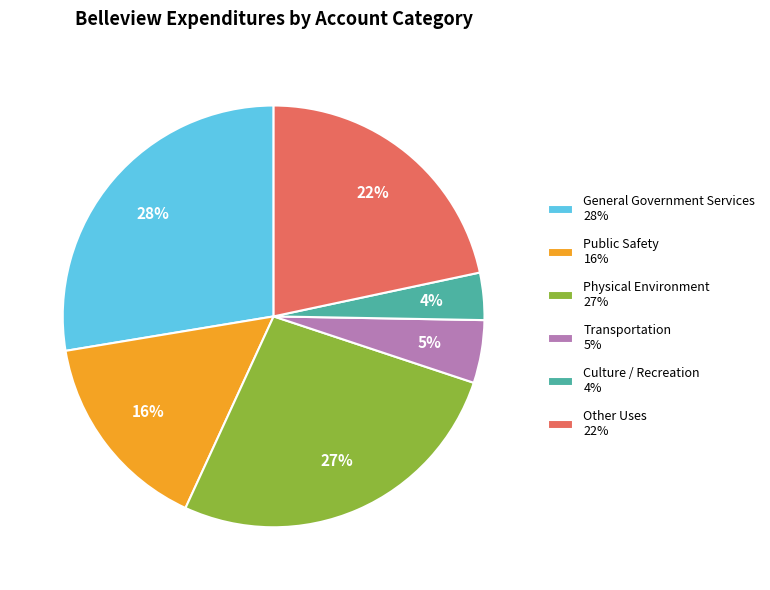

Is the sum of Public Safety 16% and Culture / Recreation 4% greater than half?

No